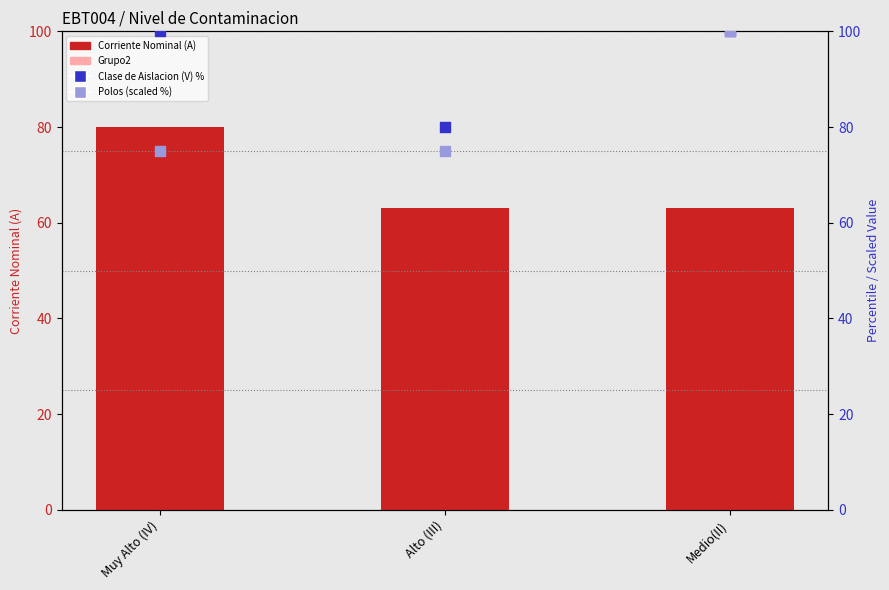

Is the value of Grupo2 at Medio(II) greater than the value of Clase de Aislacion (V) percentile at Alto (III)?

No